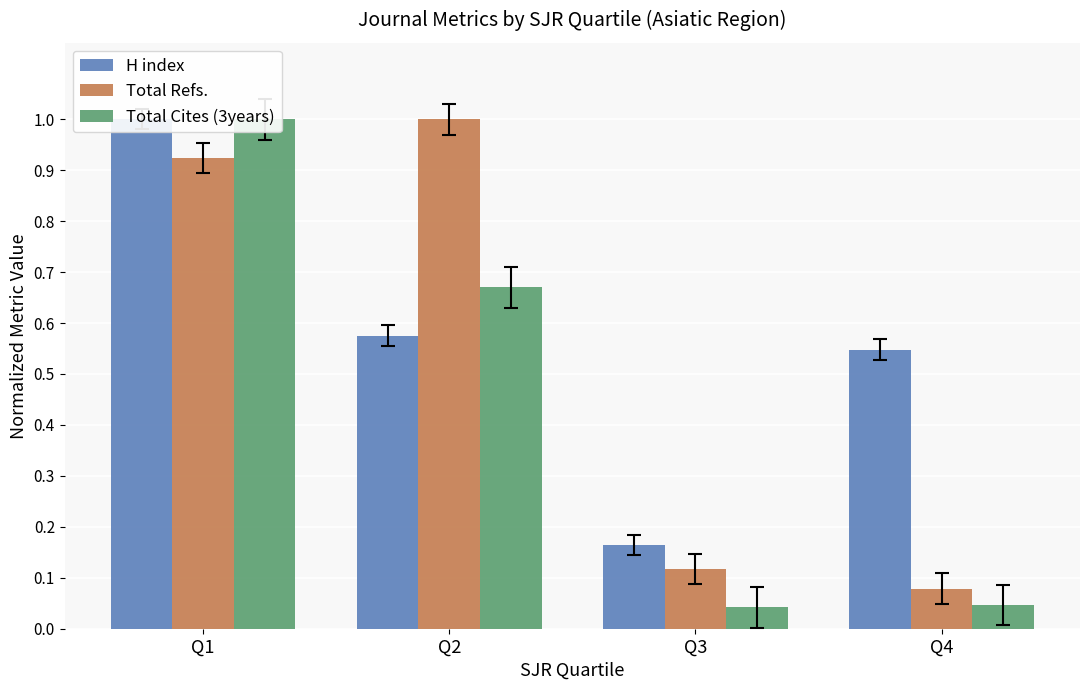

Reading left to right, what are all the values shown in this chart?

H index: 1.0	0.6	0.2	0.5
Total Refs.: 0.9	1.0	0.1	0.1
Total Cites (3years): 1.0	0.7	0.0	0.0